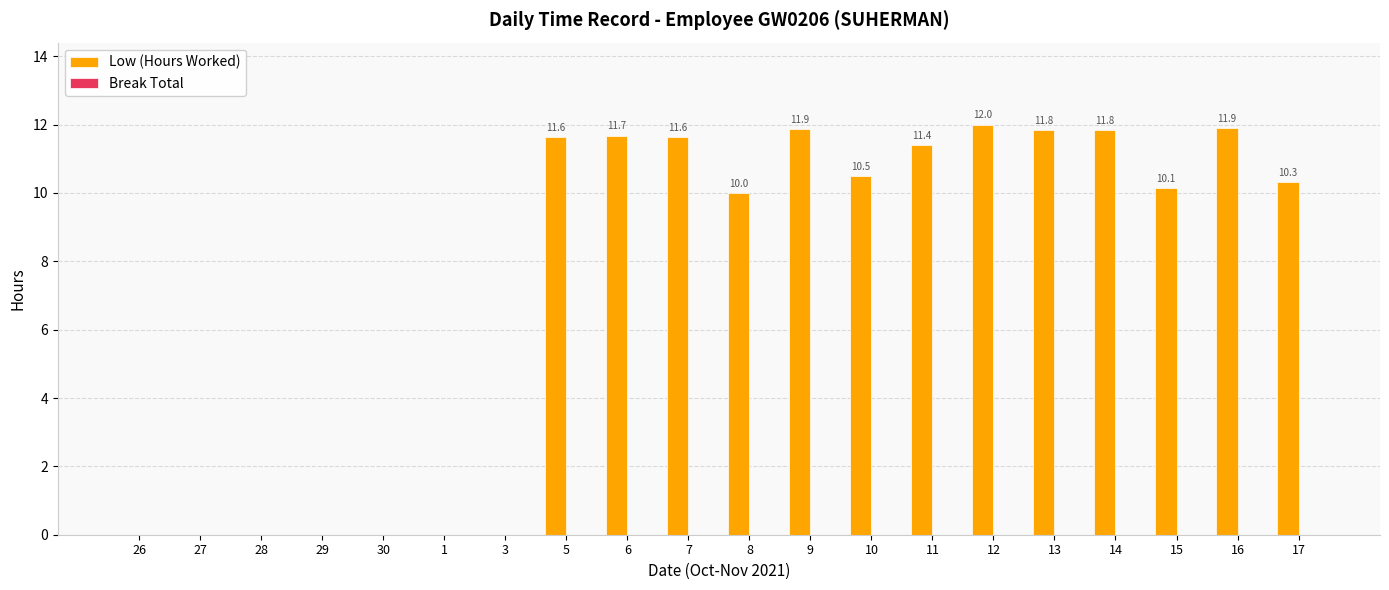

Which has a higher value, 6 or 8?

6